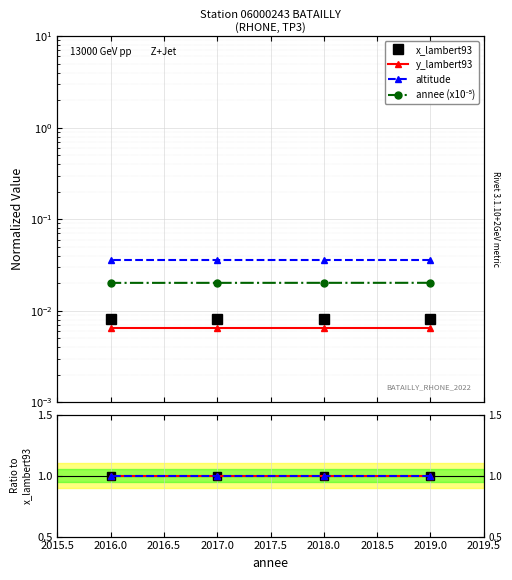

Is it true that annee (x10⁻⁵) equals 0.0 at 2016.0?

True